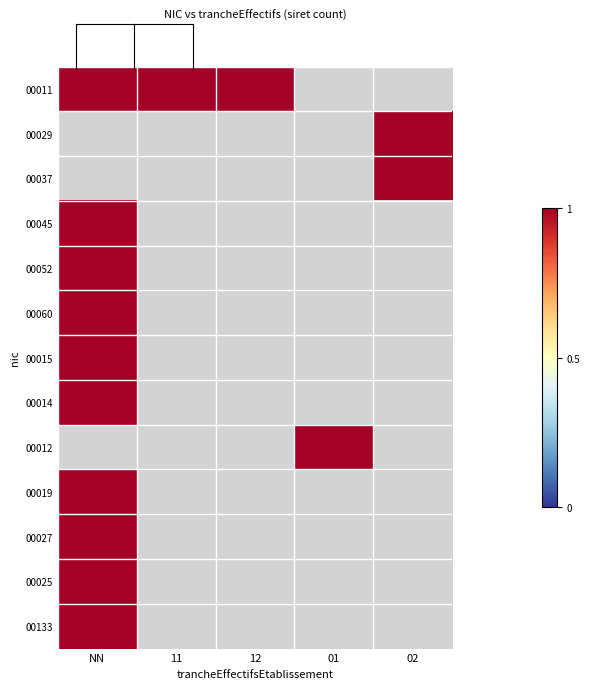

What is the difference between the highest and lowest values at NN?

1